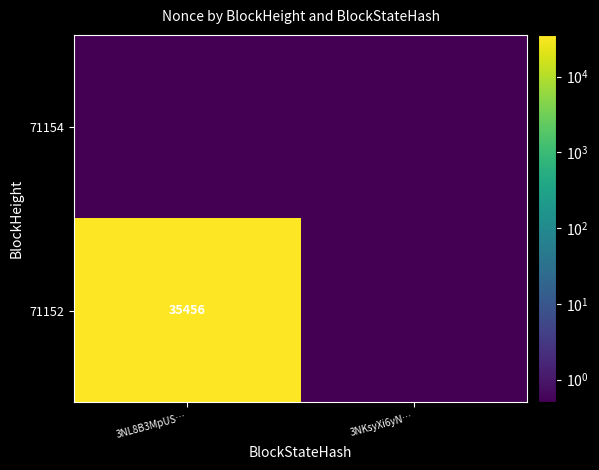

Is it true that 71152 equals 35456.0 at 3NL8B3MpUS…?

True